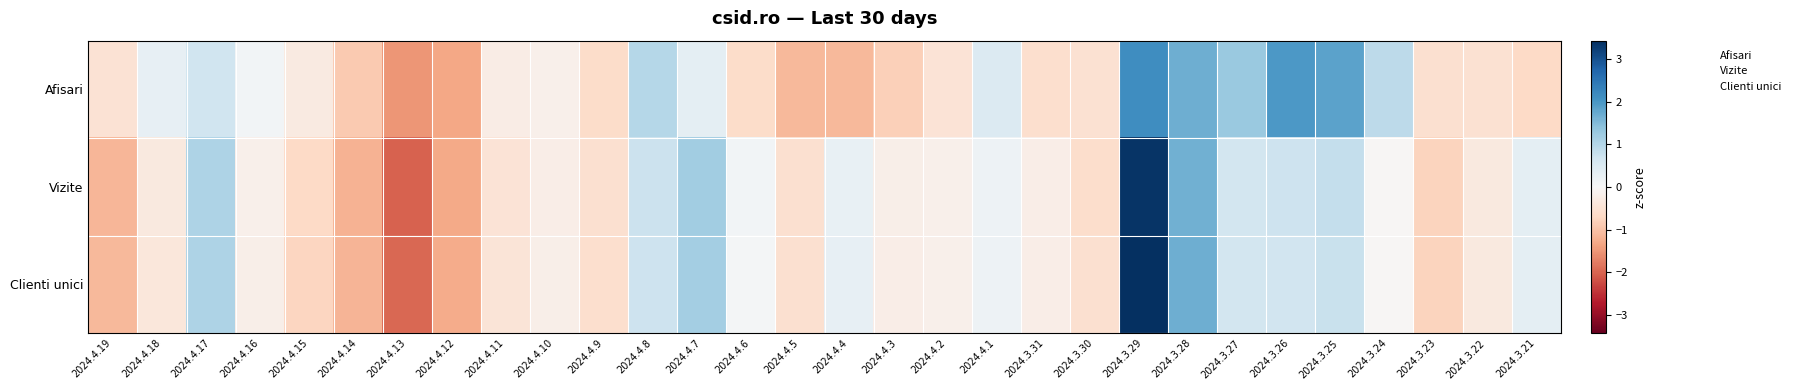

Rank the series at 2024.3.21 from highest to lowest value.

Vizite, Clienti unici, Afisari